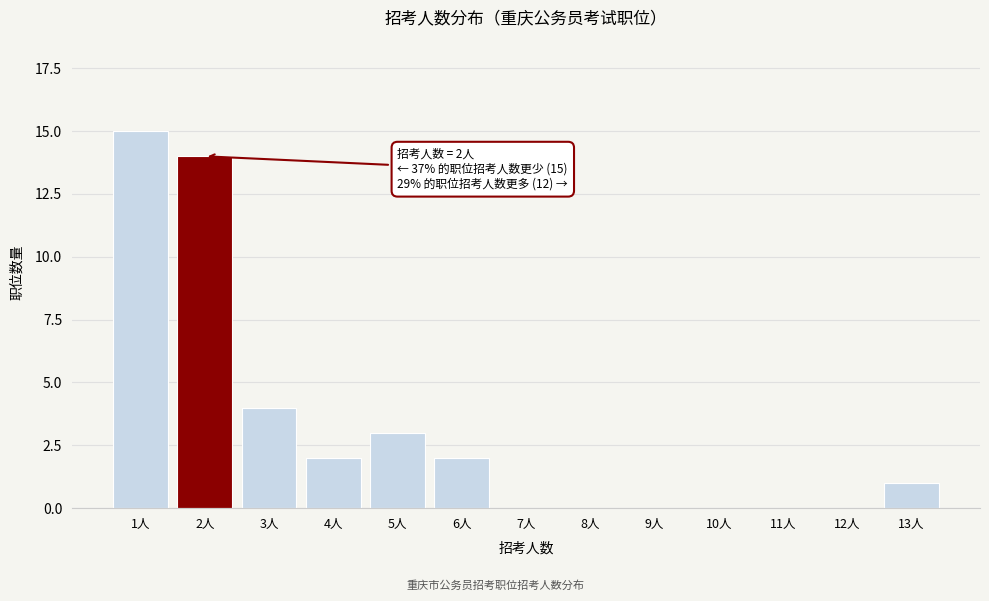

Reading right to left, transcribe all the data shown in this chart.

13人=1	12人=0	11人=0	10人=0	9人=0	8人=0	7人=0	6人=2	5人=3	4人=2	3人=4	2人=14	1人=15